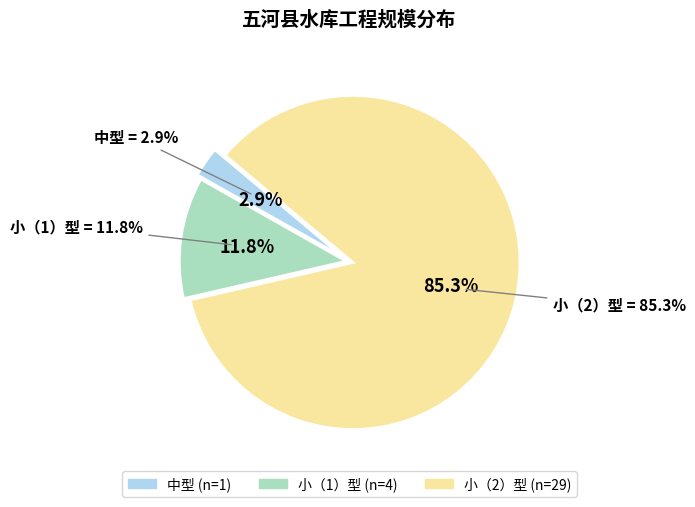

To the nearest percent, what is the difference between the largest and smallest slice percentages?

82%